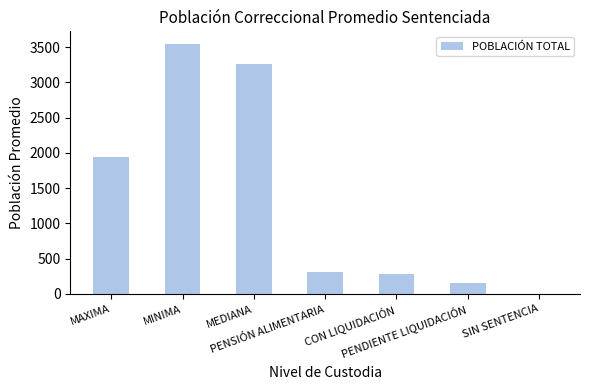

Which has a higher value, MEDIANA or PENDIENTE LIQUIDACIÓN?

MEDIANA